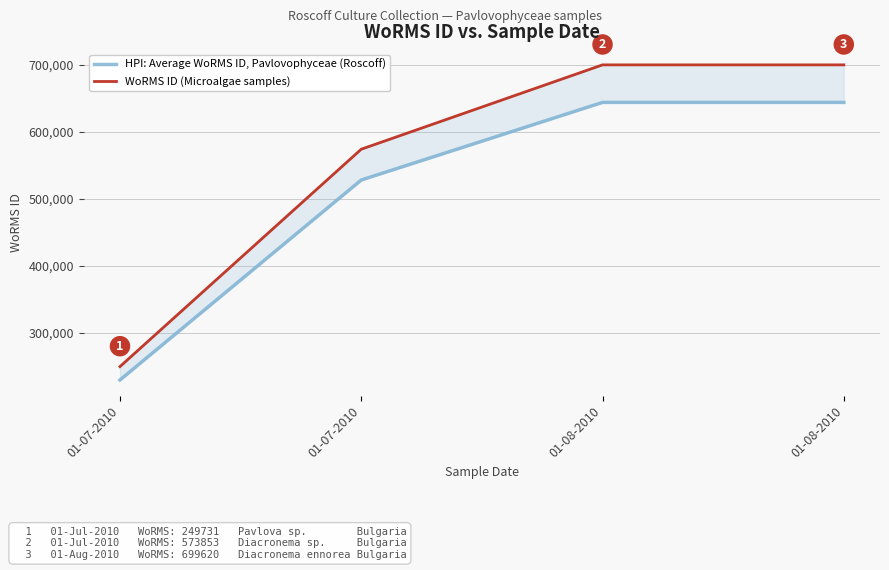

True or false: WoRMS ID (Microalgae samples) has more than 2 interior local peaks.

False